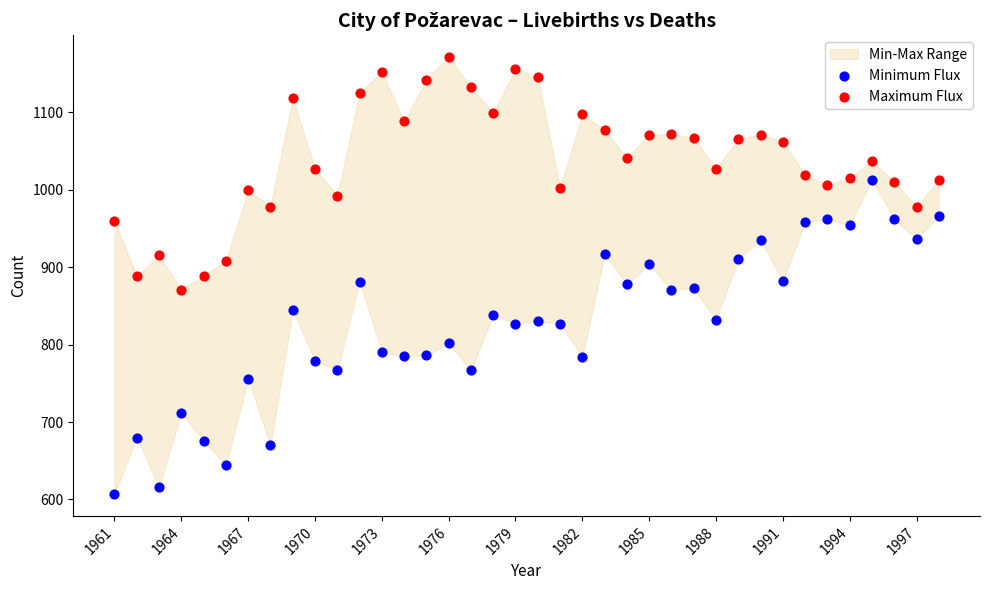

Across all data points, what is the range of Y values (max minus min)?

564